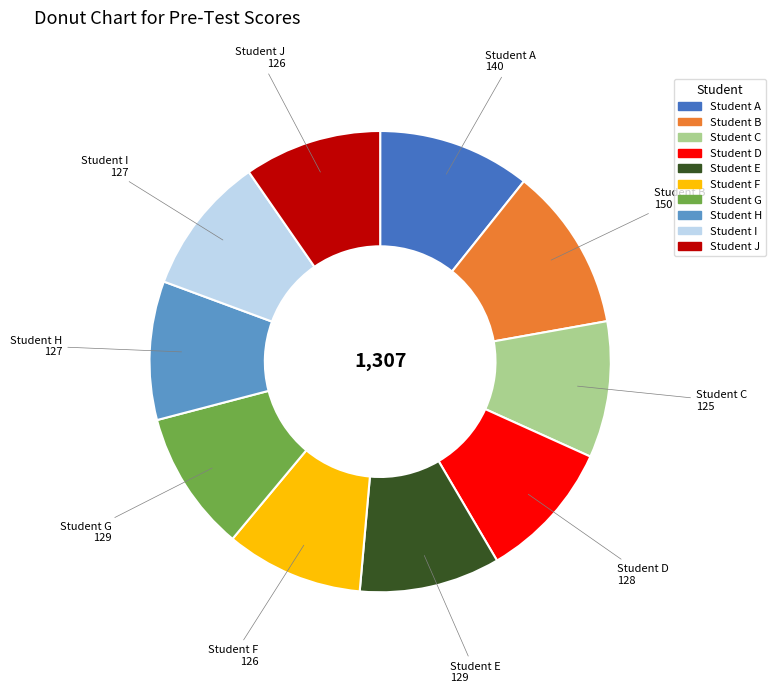

The Student E slice represents 20% of the pie. True or false?

False